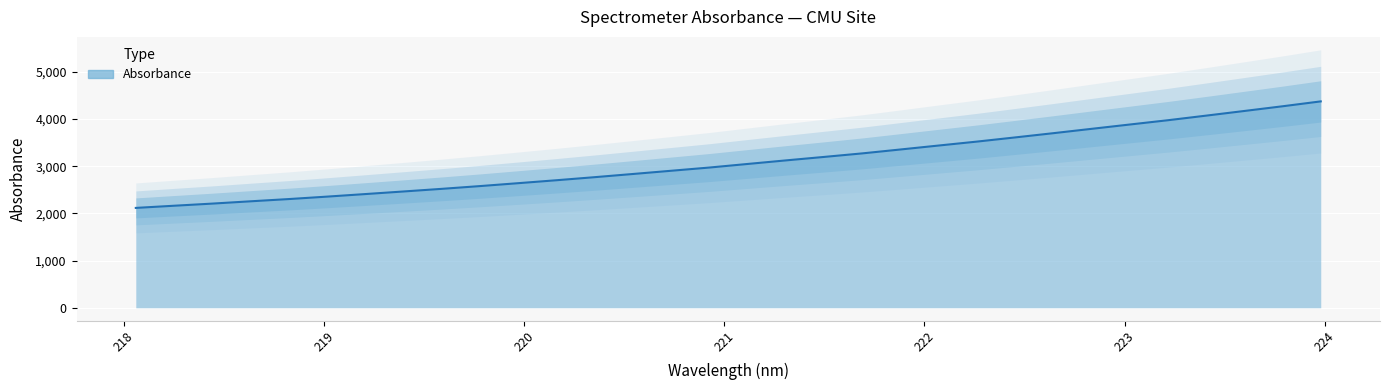

What is the label of the 20th point from the left?

221.6902